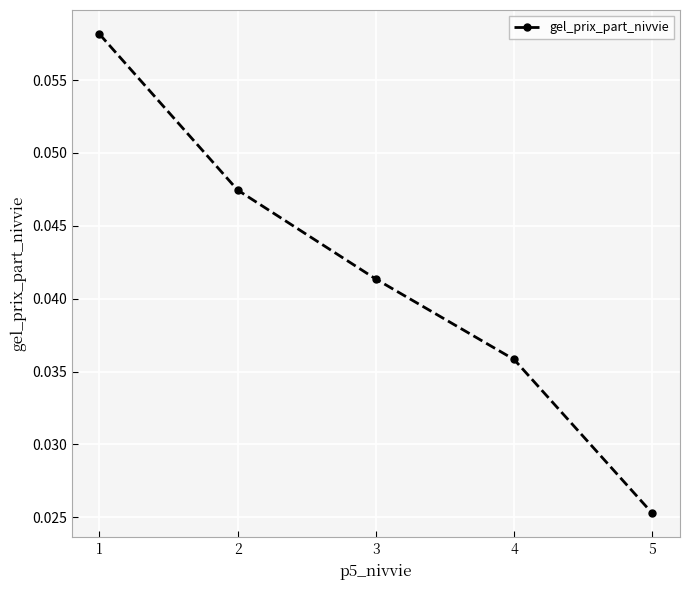

List the labels in order of value, smallest first.

5, 4, 3, 2, 1